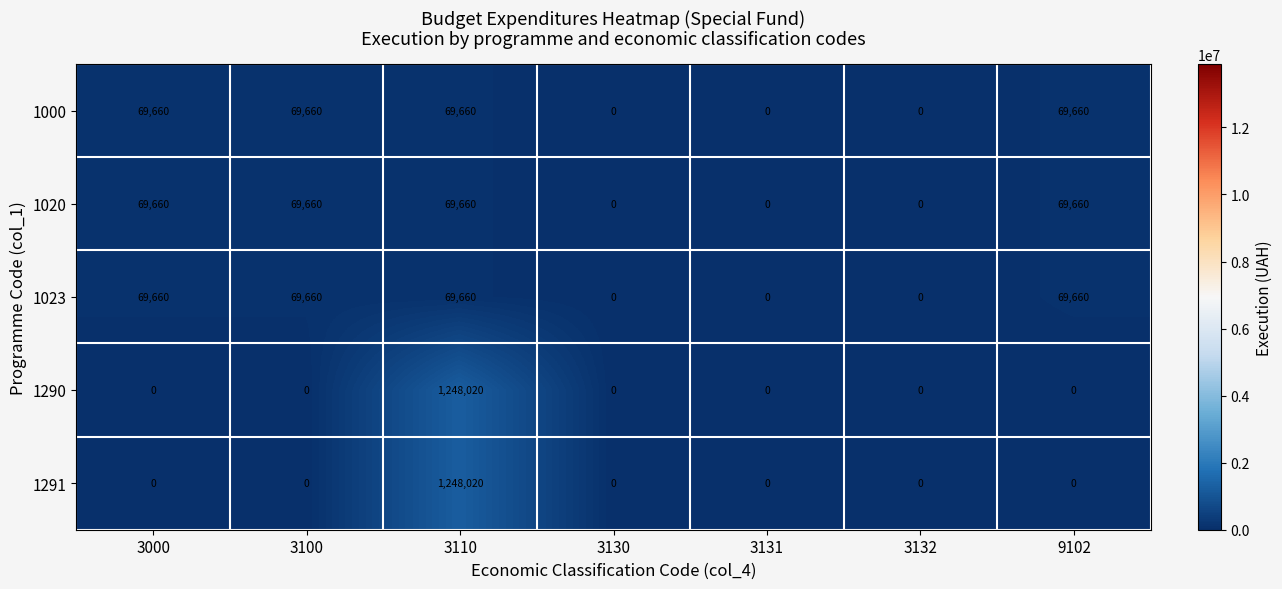

What is the maximum value shown in the chart?

1248020